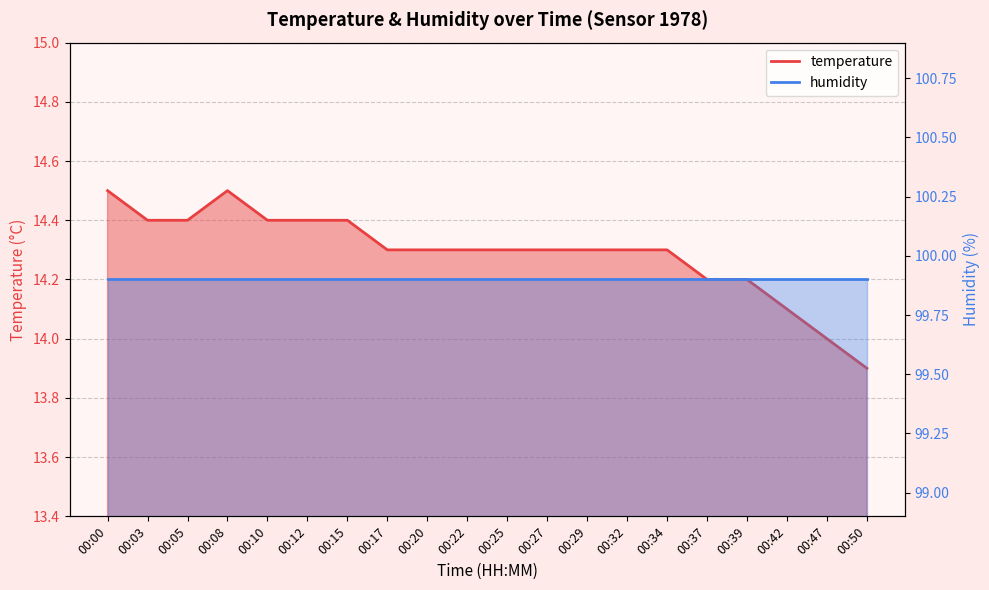

Where is the data nearest to the value 14?

00:47